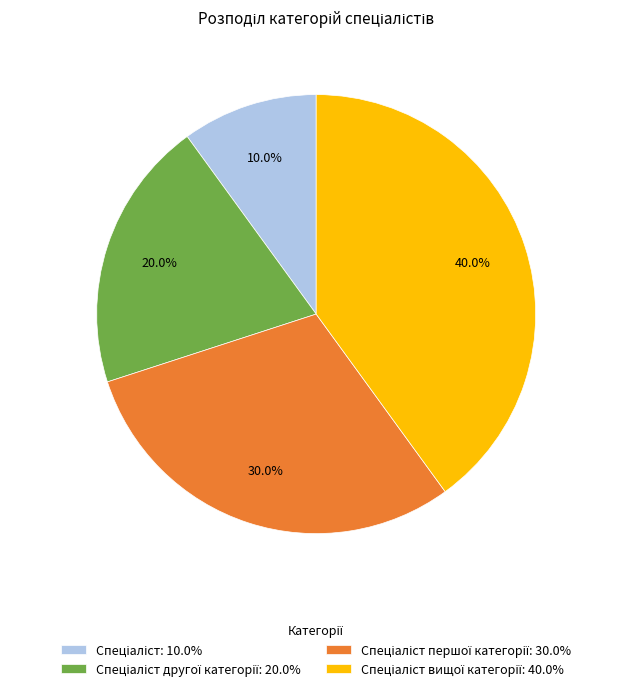

Is there any slice that represents more than half of the pie?

No